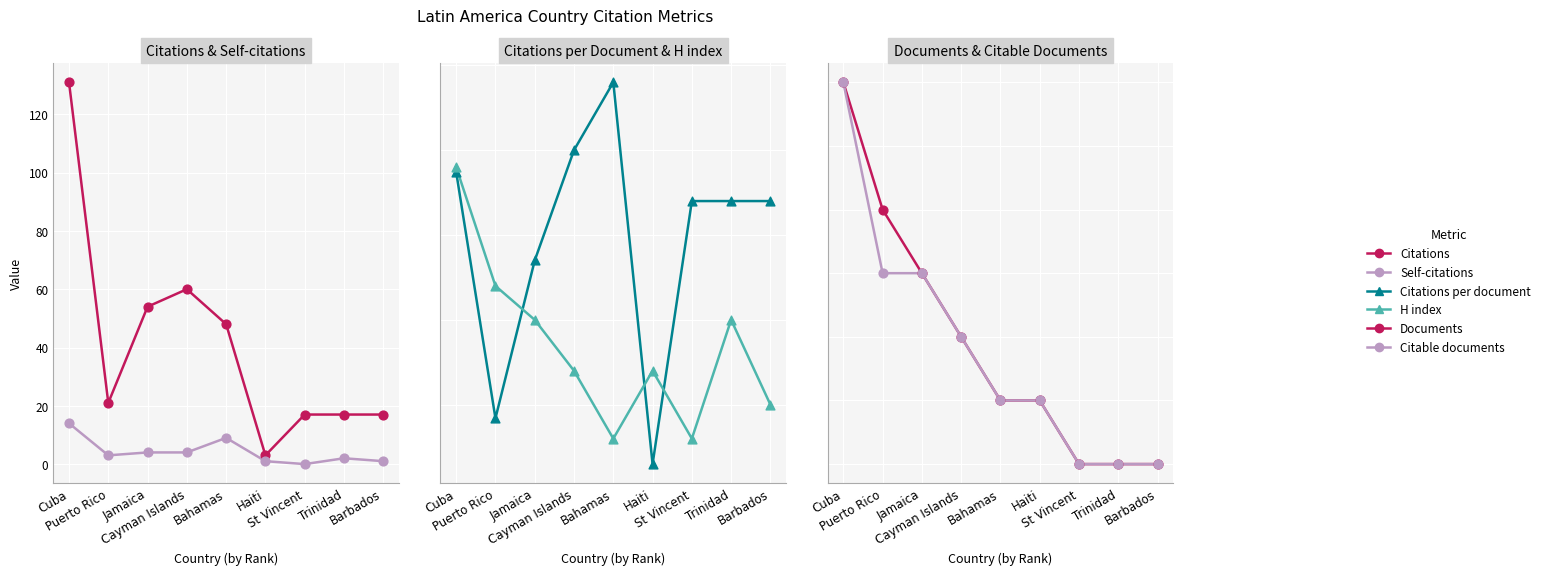

Which series reaches the minimum Y coordinate?

Self-citations